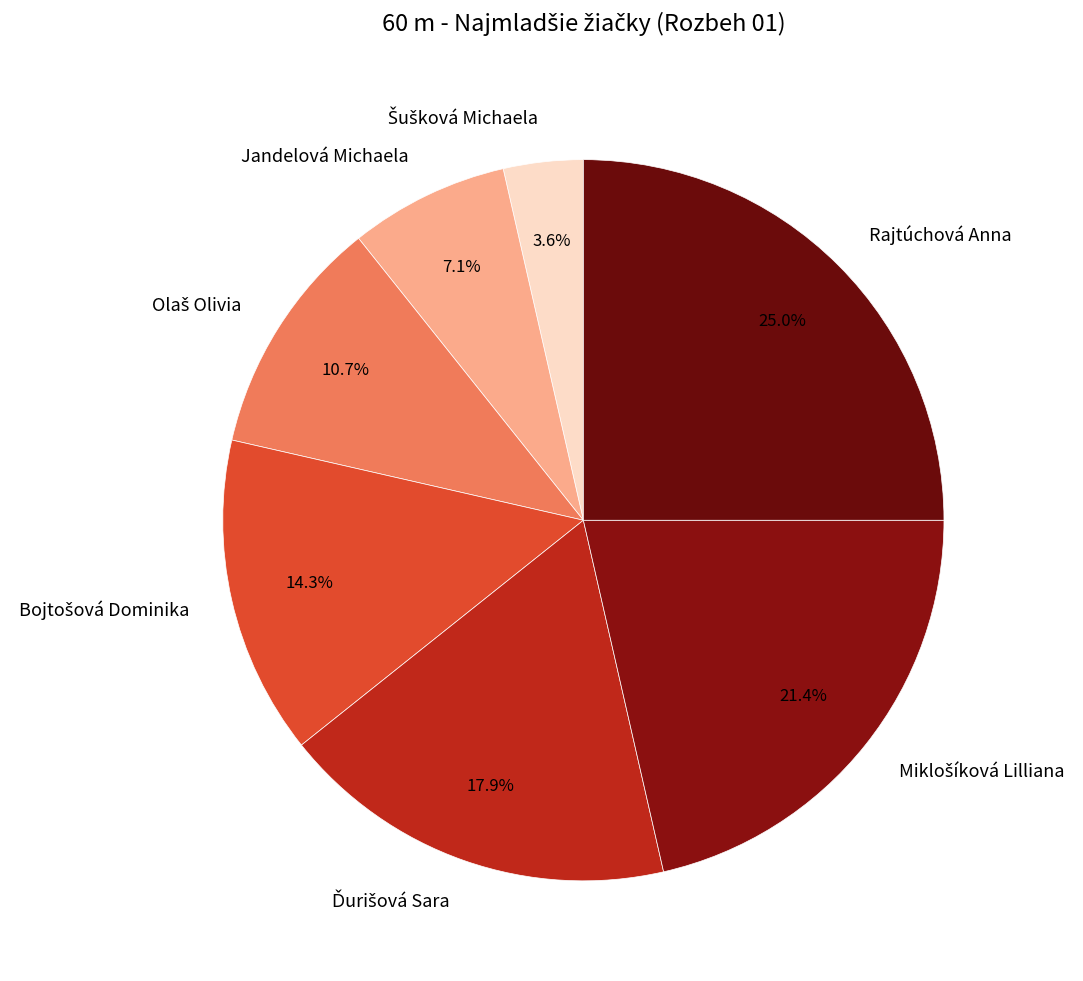

Does any single category account for the majority?

No